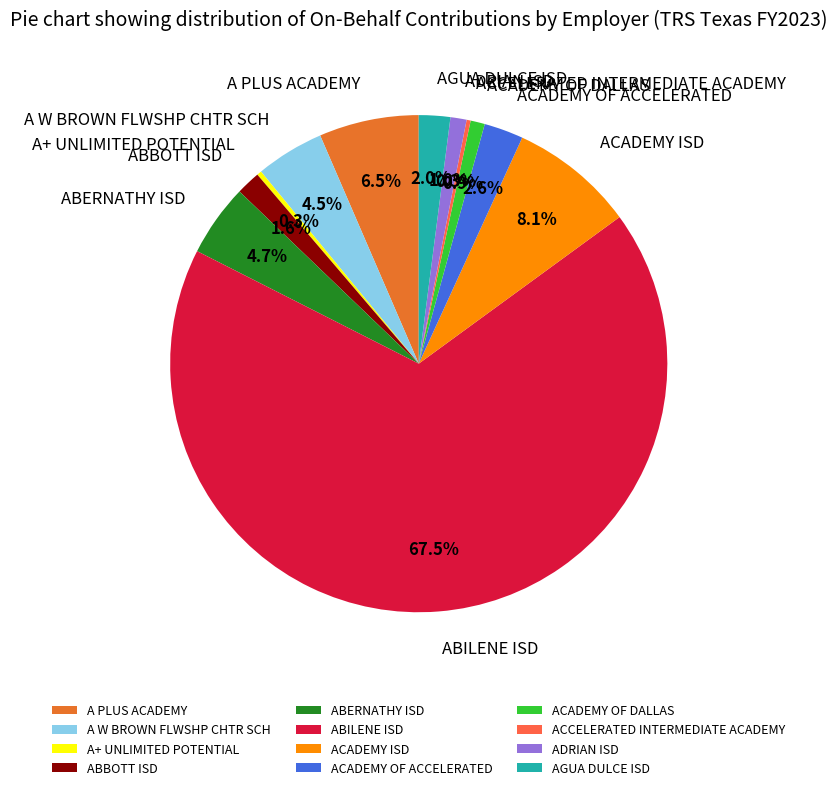

What percentage is the ACADEMY OF ACCELERATED slice, to the nearest percent?

3%